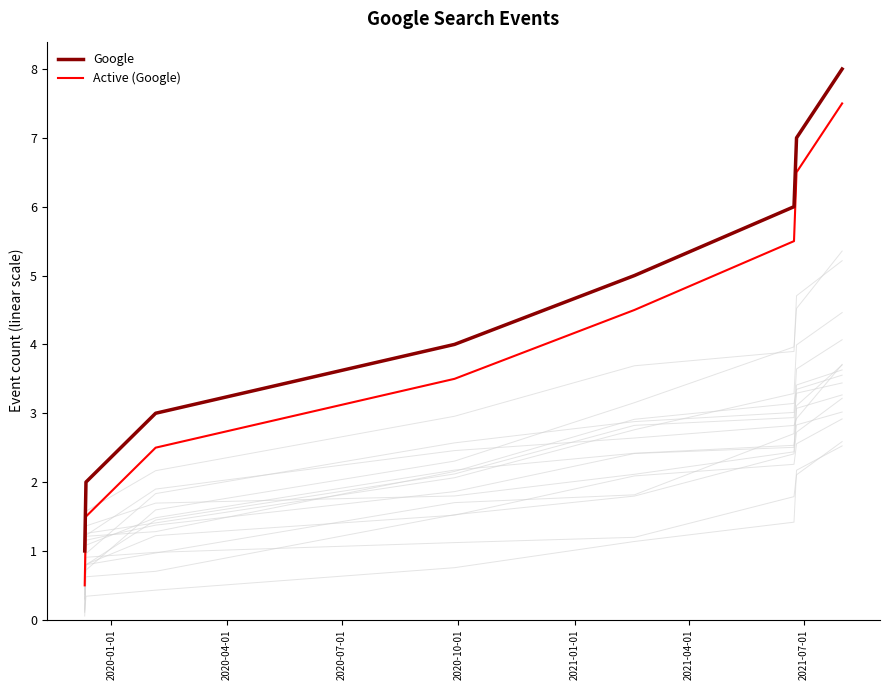

What is the difference between the maximum and minimum values in the Active (Google) series?

7.0